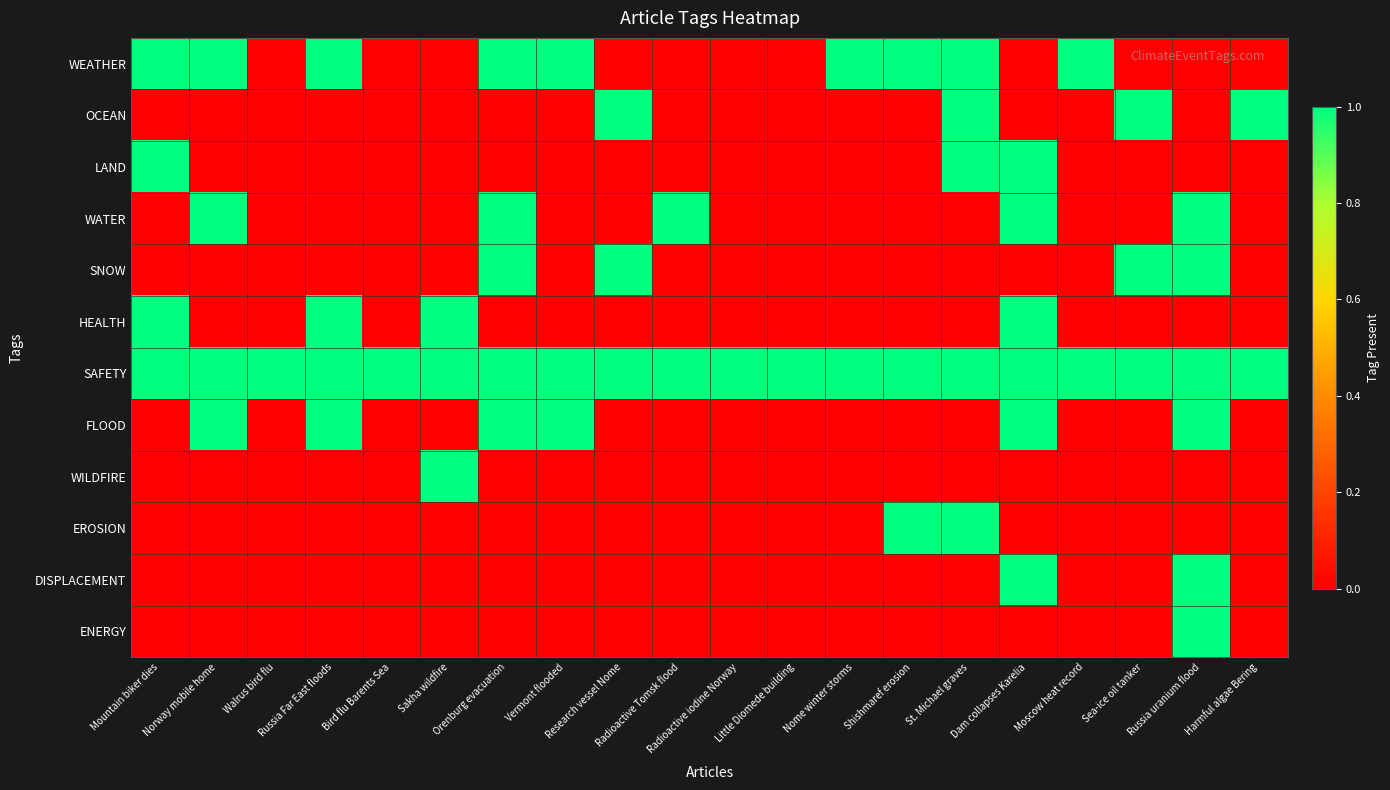

Reading left to right, list all the values displayed in this chart.

WEATHER: Mountain biker dies=1	Norway mobile home=1	Walrus bird flu=0	Russia Far East floods=1	Bird flu Barents Sea=0	Sakha wildfire=0	Orenburg evacuation=1	Vermont flooded=1	Research vessel Nome=0	Radioactive Tomsk flood=0	Radioactive iodine Norway=0	Little Diomede building=0	Nome winter storms=1	Shishmaref erosion=1	St. Michael graves=1	Dam collapses Karelia=0	Moscow heat record=1	Sea-ice oil tanker=0	Russia uranium flood=0	Harmful algae Bering=0
OCEAN: Mountain biker dies=0	Norway mobile home=0	Walrus bird flu=0	Russia Far East floods=0	Bird flu Barents Sea=0	Sakha wildfire=0	Orenburg evacuation=0	Vermont flooded=0	Research vessel Nome=1	Radioactive Tomsk flood=0	Radioactive iodine Norway=0	Little Diomede building=0	Nome winter storms=0	Shishmaref erosion=0	St. Michael graves=1	Dam collapses Karelia=0	Moscow heat record=0	Sea-ice oil tanker=1	Russia uranium flood=0	Harmful algae Bering=1
LAND: Mountain biker dies=1	Norway mobile home=0	Walrus bird flu=0	Russia Far East floods=0	Bird flu Barents Sea=0	Sakha wildfire=0	Orenburg evacuation=0	Vermont flooded=0	Research vessel Nome=0	Radioactive Tomsk flood=0	Radioactive iodine Norway=0	Little Diomede building=0	Nome winter storms=0	Shishmaref erosion=0	St. Michael graves=1	Dam collapses Karelia=1	Moscow heat record=0	Sea-ice oil tanker=0	Russia uranium flood=0	Harmful algae Bering=0
WATER: Mountain biker dies=0	Norway mobile home=1	Walrus bird flu=0	Russia Far East floods=0	Bird flu Barents Sea=0	Sakha wildfire=0	Orenburg evacuation=1	Vermont flooded=0	Research vessel Nome=0	Radioactive Tomsk flood=1	Radioactive iodine Norway=0	Little Diomede building=0	Nome winter storms=0	Shishmaref erosion=0	St. Michael graves=0	Dam collapses Karelia=1	Moscow heat record=0	Sea-ice oil tanker=0	Russia uranium flood=1	Harmful algae Bering=0
SNOW: Mountain biker dies=0	Norway mobile home=0	Walrus bird flu=0	Russia Far East floods=0	Bird flu Barents Sea=0	Sakha wildfire=0	Orenburg evacuation=1	Vermont flooded=0	Research vessel Nome=1	Radioactive Tomsk flood=0	Radioactive iodine Norway=0	Little Diomede building=0	Nome winter storms=0	Shishmaref erosion=0	St. Michael graves=0	Dam collapses Karelia=0	Moscow heat record=0	Sea-ice oil tanker=1	Russia uranium flood=1	Harmful algae Bering=0
HEALTH: Mountain biker dies=1	Norway mobile home=0	Walrus bird flu=0	Russia Far East floods=1	Bird flu Barents Sea=0	Sakha wildfire=1	Orenburg evacuation=0	Vermont flooded=0	Research vessel Nome=0	Radioactive Tomsk flood=0	Radioactive iodine Norway=0	Little Diomede building=0	Nome winter storms=0	Shishmaref erosion=0	St. Michael graves=0	Dam collapses Karelia=1	Moscow heat record=0	Sea-ice oil tanker=0	Russia uranium flood=0	Harmful algae Bering=0
SAFETY: Mountain biker dies=1	Norway mobile home=1	Walrus bird flu=1	Russia Far East floods=1	Bird flu Barents Sea=1	Sakha wildfire=1	Orenburg evacuation=1	Vermont flooded=1	Research vessel Nome=1	Radioactive Tomsk flood=1	Radioactive iodine Norway=1	Little Diomede building=1	Nome winter storms=1	Shishmaref erosion=1	St. Michael graves=1	Dam collapses Karelia=1	Moscow heat record=1	Sea-ice oil tanker=1	Russia uranium flood=1	Harmful algae Bering=1
FLOOD: Mountain biker dies=0	Norway mobile home=1	Walrus bird flu=0	Russia Far East floods=1	Bird flu Barents Sea=0	Sakha wildfire=0	Orenburg evacuation=1	Vermont flooded=1	Research vessel Nome=0	Radioactive Tomsk flood=0	Radioactive iodine Norway=0	Little Diomede building=0	Nome winter storms=0	Shishmaref erosion=0	St. Michael graves=0	Dam collapses Karelia=1	Moscow heat record=0	Sea-ice oil tanker=0	Russia uranium flood=1	Harmful algae Bering=0
WILDFIRE: Mountain biker dies=0	Norway mobile home=0	Walrus bird flu=0	Russia Far East floods=0	Bird flu Barents Sea=0	Sakha wildfire=1	Orenburg evacuation=0	Vermont flooded=0	Research vessel Nome=0	Radioactive Tomsk flood=0	Radioactive iodine Norway=0	Little Diomede building=0	Nome winter storms=0	Shishmaref erosion=0	St. Michael graves=0	Dam collapses Karelia=0	Moscow heat record=0	Sea-ice oil tanker=0	Russia uranium flood=0	Harmful algae Bering=0
EROSION: Mountain biker dies=0	Norway mobile home=0	Walrus bird flu=0	Russia Far East floods=0	Bird flu Barents Sea=0	Sakha wildfire=0	Orenburg evacuation=0	Vermont flooded=0	Research vessel Nome=0	Radioactive Tomsk flood=0	Radioactive iodine Norway=0	Little Diomede building=0	Nome winter storms=0	Shishmaref erosion=1	St. Michael graves=1	Dam collapses Karelia=0	Moscow heat record=0	Sea-ice oil tanker=0	Russia uranium flood=0	Harmful algae Bering=0
DISPLACEMENT: Mountain biker dies=0	Norway mobile home=0	Walrus bird flu=0	Russia Far East floods=0	Bird flu Barents Sea=0	Sakha wildfire=0	Orenburg evacuation=0	Vermont flooded=0	Research vessel Nome=0	Radioactive Tomsk flood=0	Radioactive iodine Norway=0	Little Diomede building=0	Nome winter storms=0	Shishmaref erosion=0	St. Michael graves=0	Dam collapses Karelia=1	Moscow heat record=0	Sea-ice oil tanker=0	Russia uranium flood=1	Harmful algae Bering=0
ENERGY: Mountain biker dies=0	Norway mobile home=0	Walrus bird flu=0	Russia Far East floods=0	Bird flu Barents Sea=0	Sakha wildfire=0	Orenburg evacuation=0	Vermont flooded=0	Research vessel Nome=0	Radioactive Tomsk flood=0	Radioactive iodine Norway=0	Little Diomede building=0	Nome winter storms=0	Shishmaref erosion=0	St. Michael graves=0	Dam collapses Karelia=0	Moscow heat record=0	Sea-ice oil tanker=0	Russia uranium flood=1	Harmful algae Bering=0